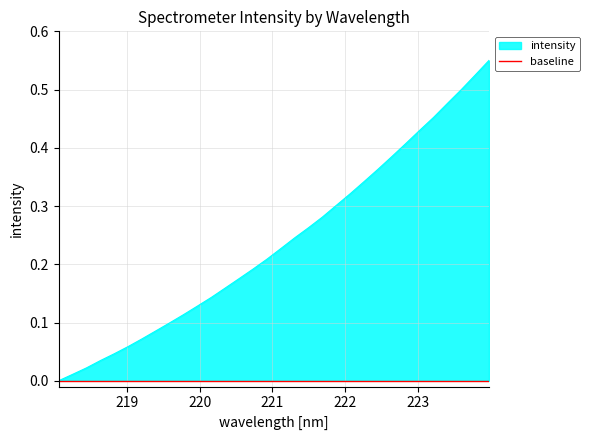

Reading left to right, list all the values displayed in this chart.

0.0	0.0	0.0	0.0	0.0	0.1	0.1	0.1	0.1	0.1	0.1	0.1	0.2	0.2	0.2	0.2	0.2	0.2	0.3	0.3	0.3	0.3	0.3	0.4	0.4	0.4	0.4	0.5	0.5	0.5	0.5	0.6